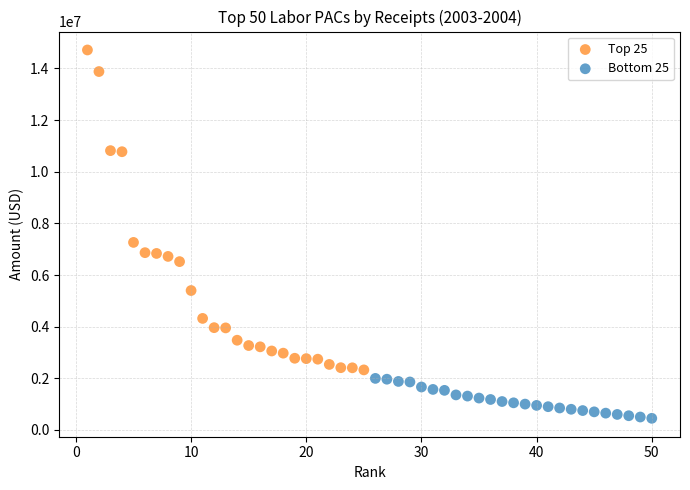

What are all the series names shown in the legend?

Top 25, Bottom 25